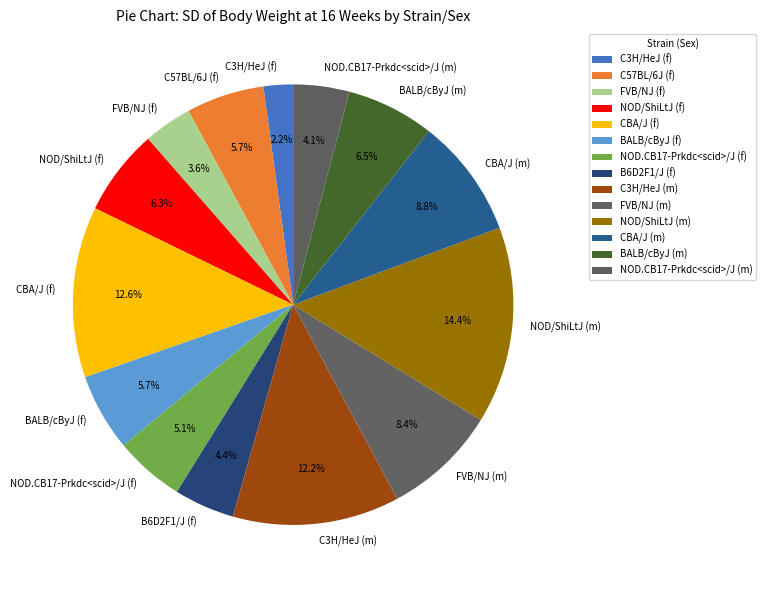

How many slices are in this pie chart?

14